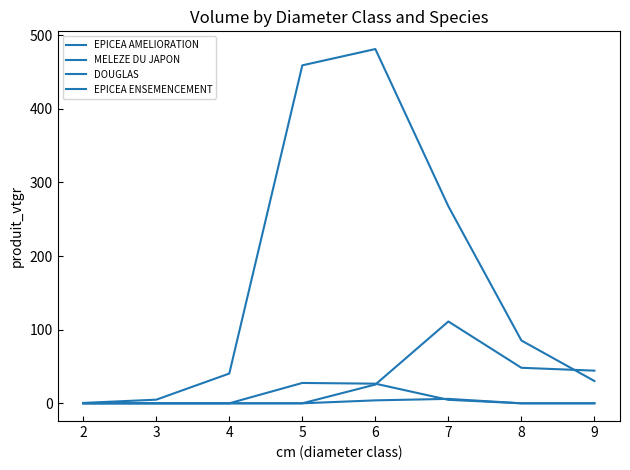

At which label is EPICEA ENSEMENCEMENT closest to 55?

8